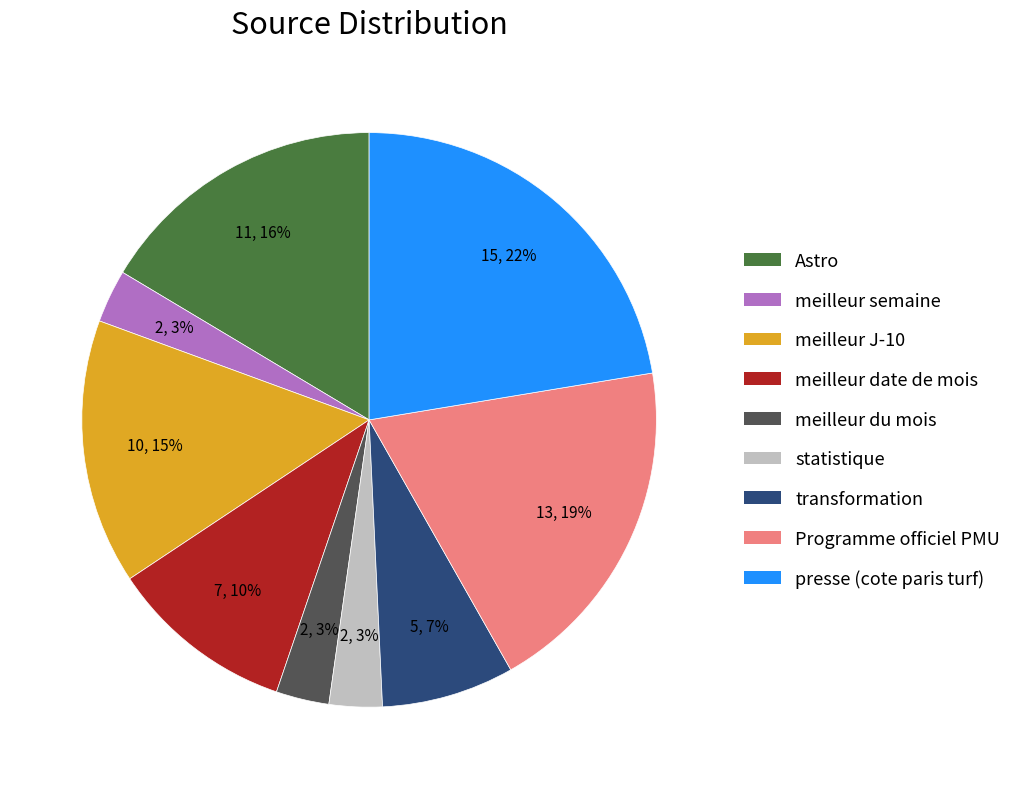

To the nearest percent, what is the difference between the largest and smallest slice percentages?

19%